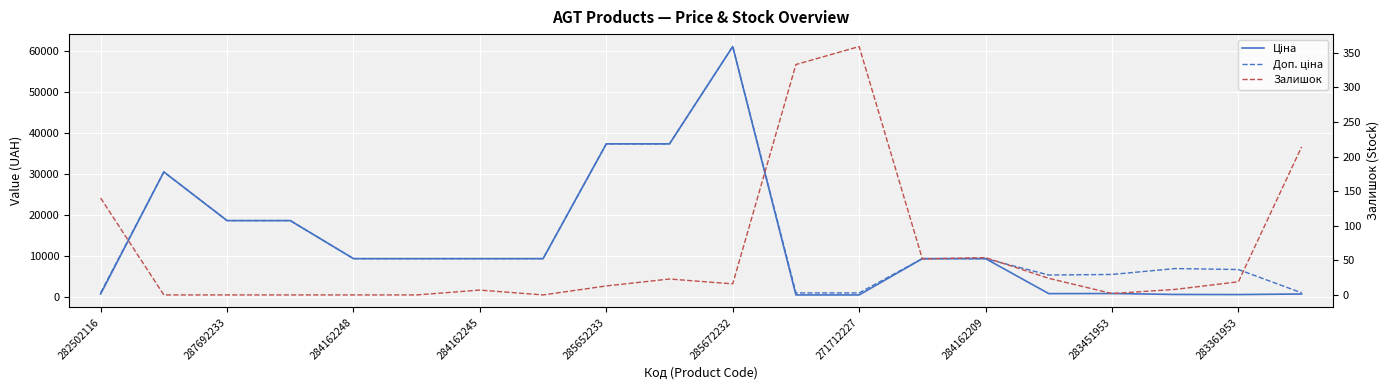

How many values in the Ціна series are below 9416?

8